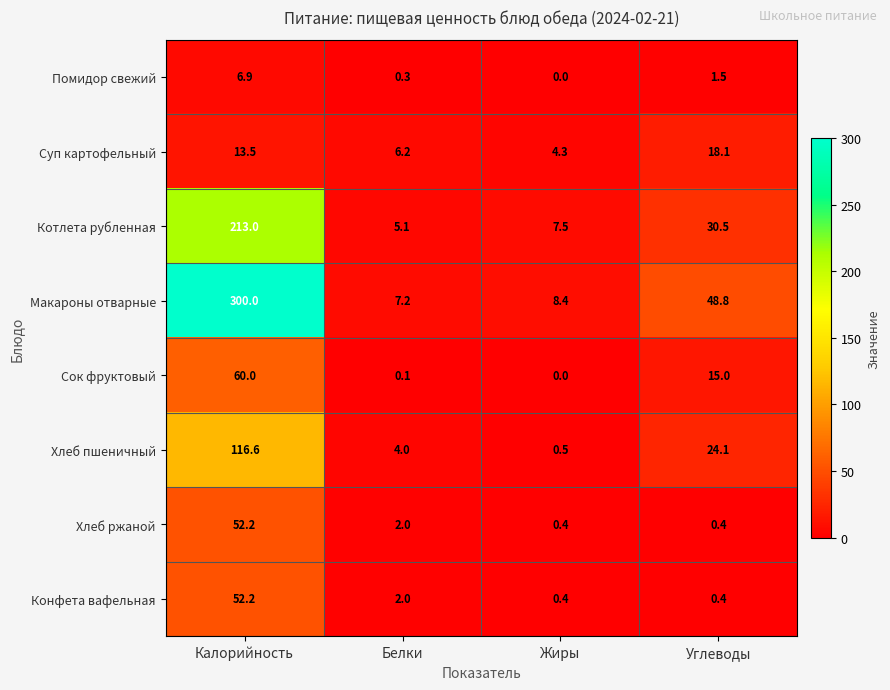

What is the approximate value of Хлеб пшеничный at Углеводы?

24.1